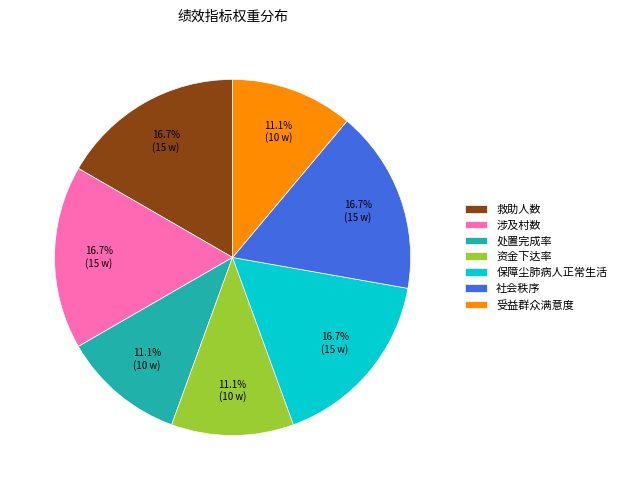

Is it true that 救助人数 is 17% of the pie?

True